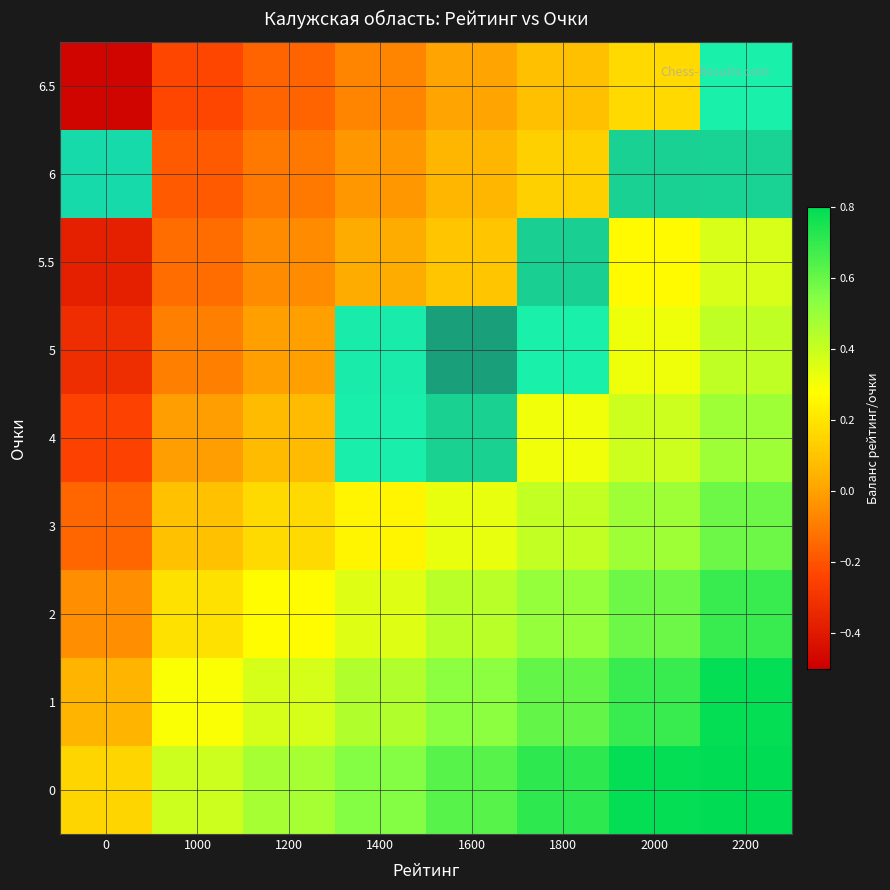

Is the value of 2 at 0 greater than the value of 0 at 0?

No